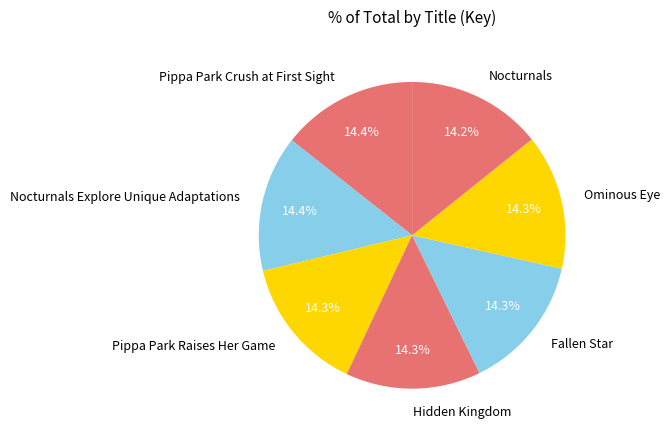

How many slices are in this pie chart?

7